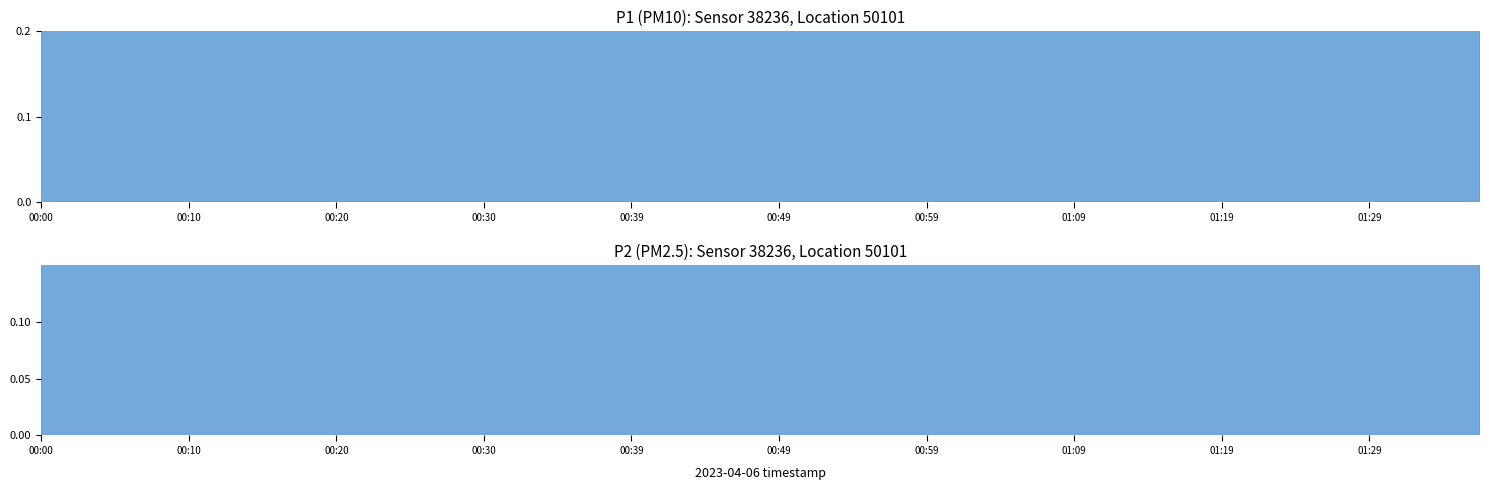

What is the difference between the P1 values at 00:20 and 00:37?

0.2